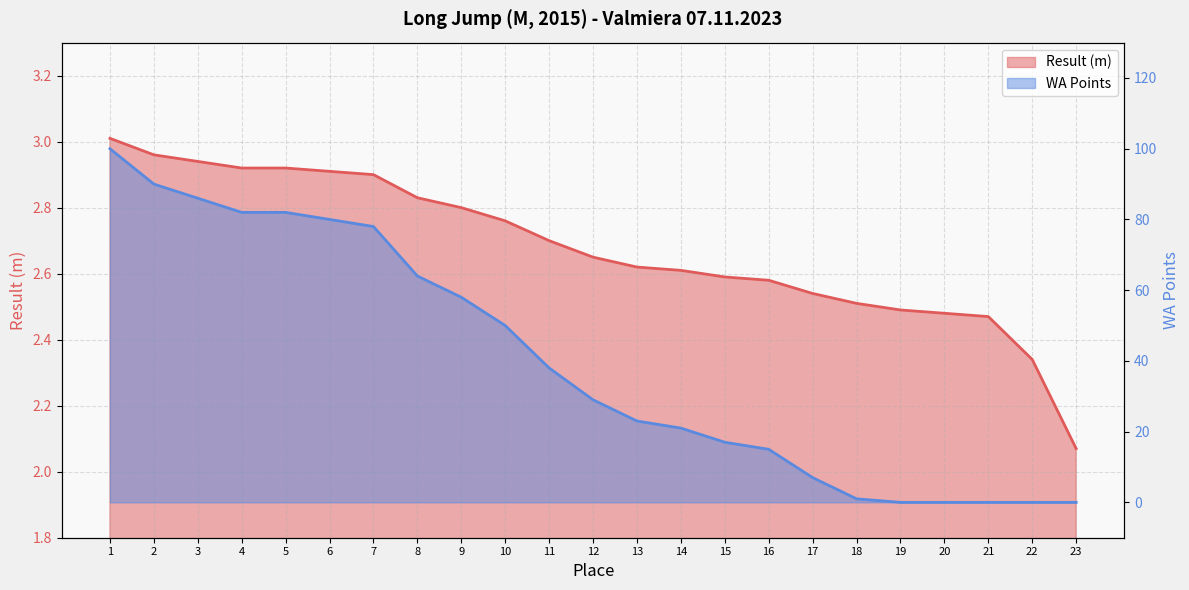

At which label does Result (m) reach its minimum?

23